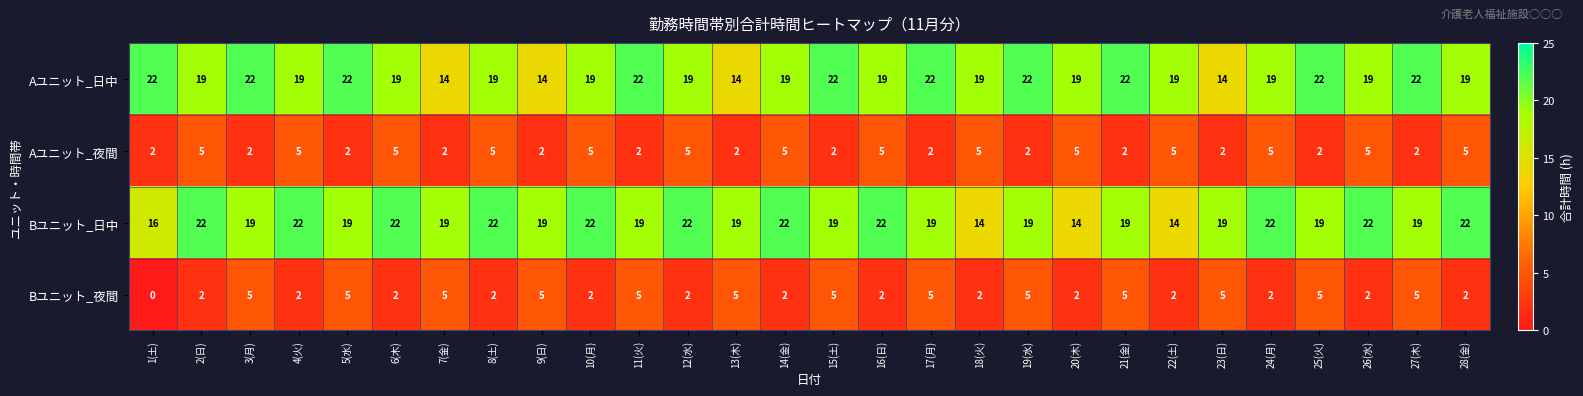

What is the difference between the highest and lowest values at 5(水)?

20